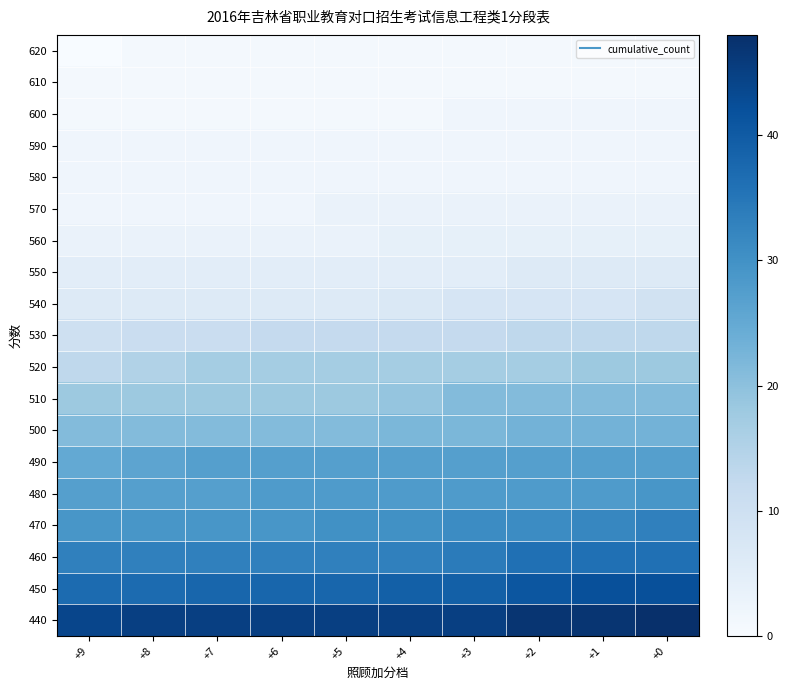

What is the total value across all series at +0?

320